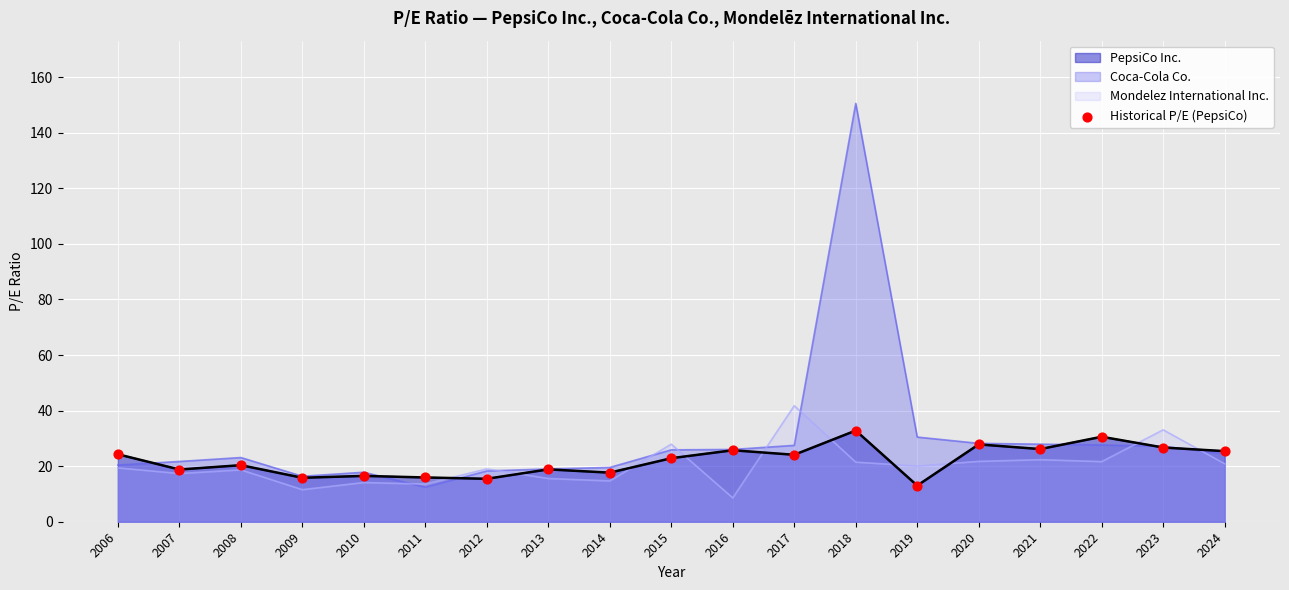

What is the change in value from 2012 to 2020?

+12.4